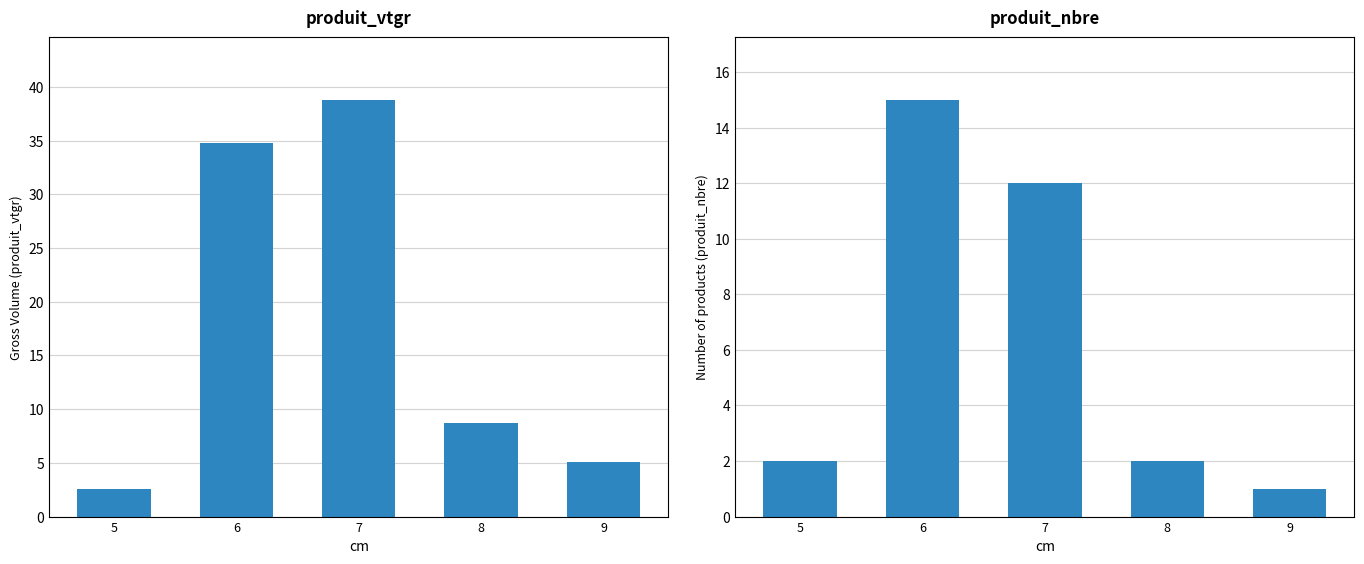

Reading left to right, extract all data points from this chart.

produit_vtgr: 5=2.5	6=34.8	7=38.8	8=8.7	9=5.1
produit_nbre: 5=2.0	6=15.0	7=12.0	8=2.0	9=1.0